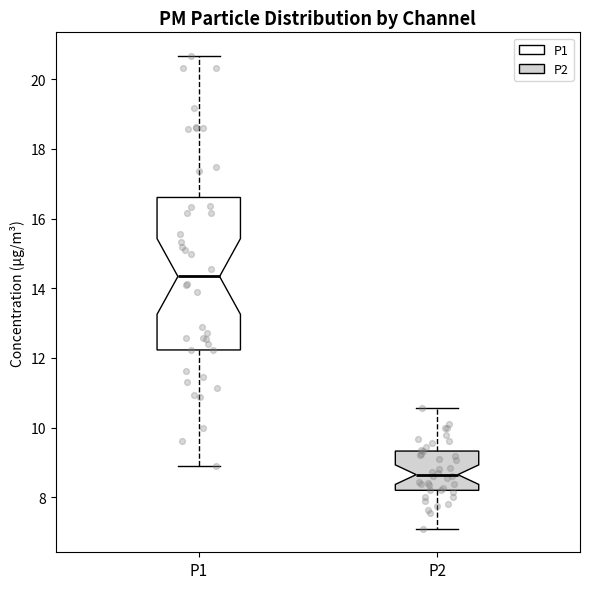

Which box's median line is the highest?

P1